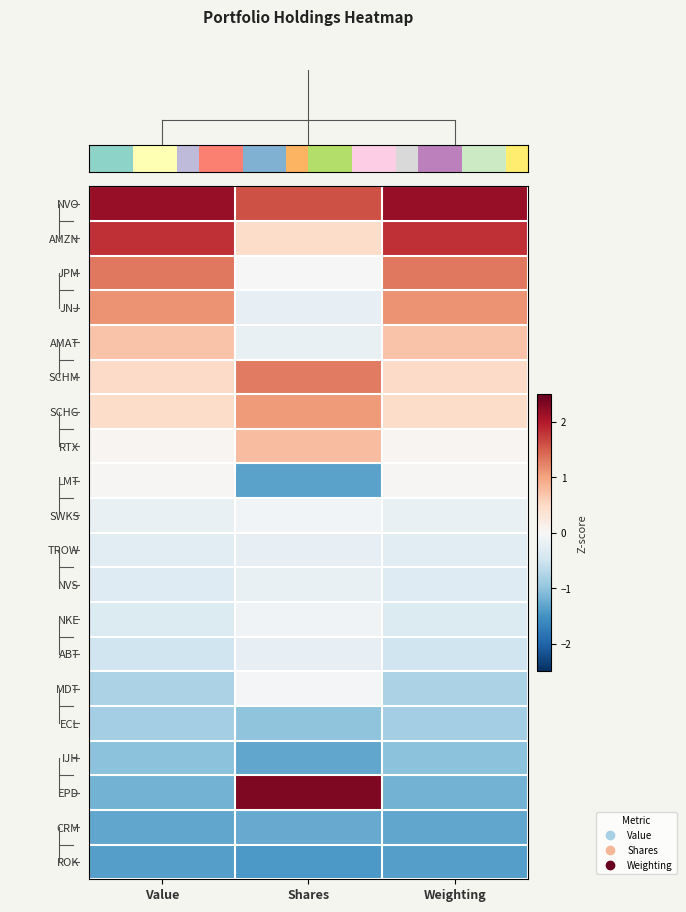

What is the difference between the highest and lowest values at Value?

3.6